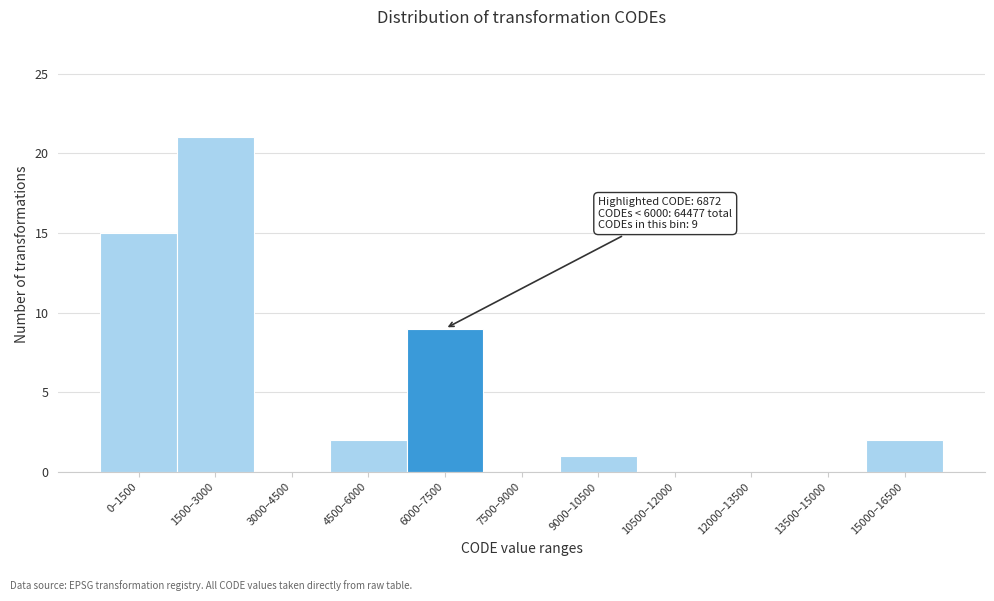

Reading right to left, list all the values displayed in this chart.

15000–16500=2	13500–15000=0	12000–13500=0	10500–12000=0	9000–10500=1	7500–9000=0	6000–7500=9	4500–6000=2	3000–4500=0	1500–3000=21	0–1500=15